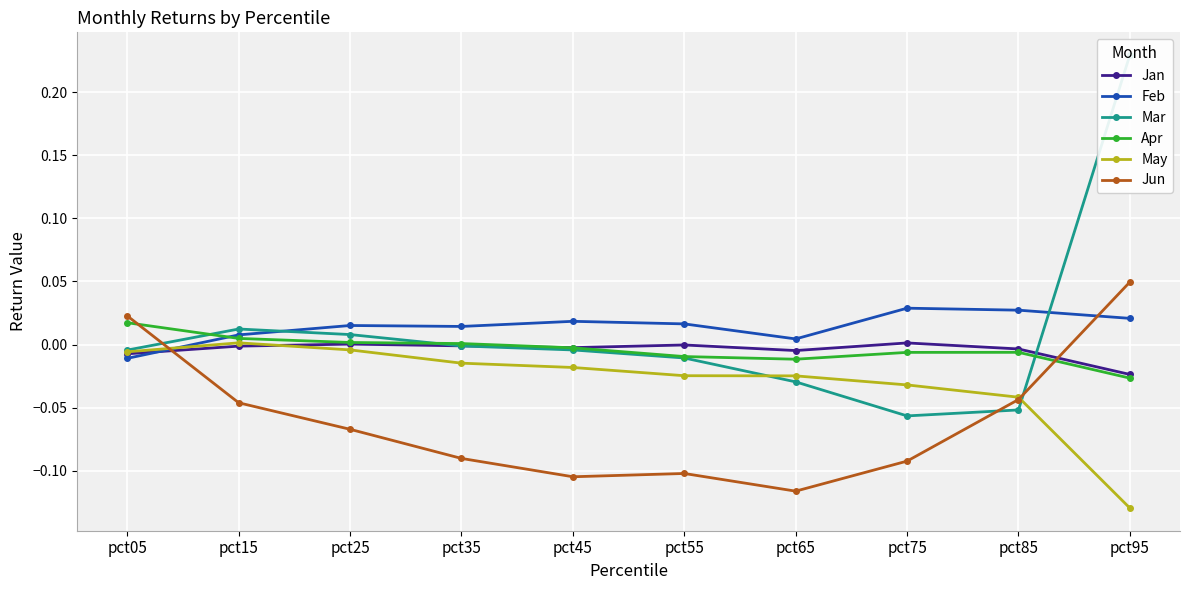

Where do Jun and May first cross each other?

pct05 and pct15